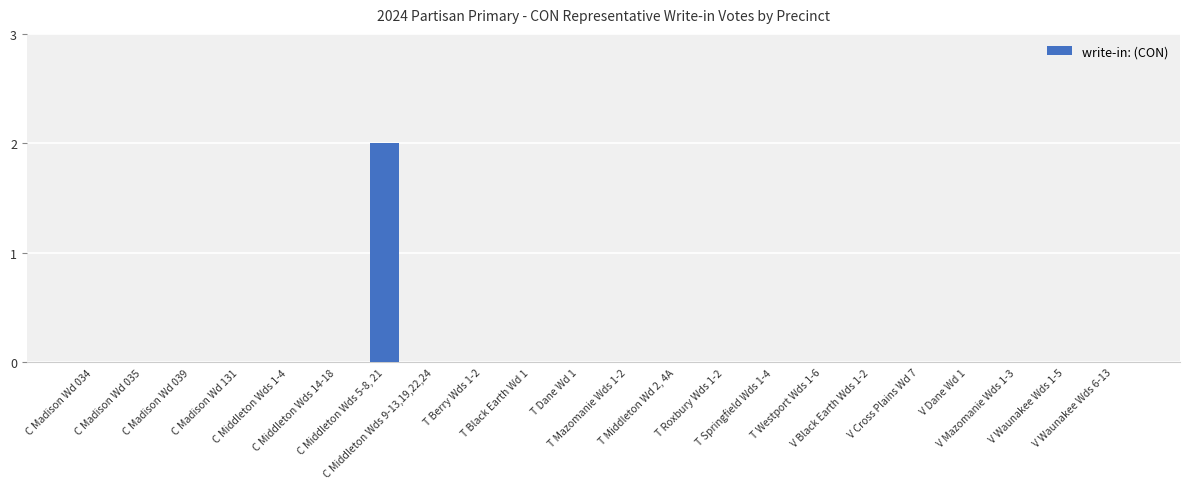

Reading left to right, list all the values displayed in this chart.

C Madison Wd 034=0	C Madison Wd 035=0	C Madison Wd 039=0	C Madison Wd 131=0	C Middleton Wds 1-4=0	C Middleton Wds 14-18=0	C Middleton Wds 5-8, 21=2	C Middleton Wds 9-13,19,22,24=0	T Berry Wds 1-2=0	T Black Earth Wd 1=0	T Dane Wd 1=0	T Mazomanie Wds 1-2=0	T Middleton Wd 2, 4A=0	T Roxbury Wds 1-2=0	T Springfield Wds 1-4=0	T Westport Wds 1-6=0	V Black Earth Wds 1-2=0	V Cross Plains Wd 7=0	V Dane Wd 1=0	V Mazomanie Wds 1-3=0	V Waunakee Wds 1-5=0	V Waunakee Wds 6-13=0